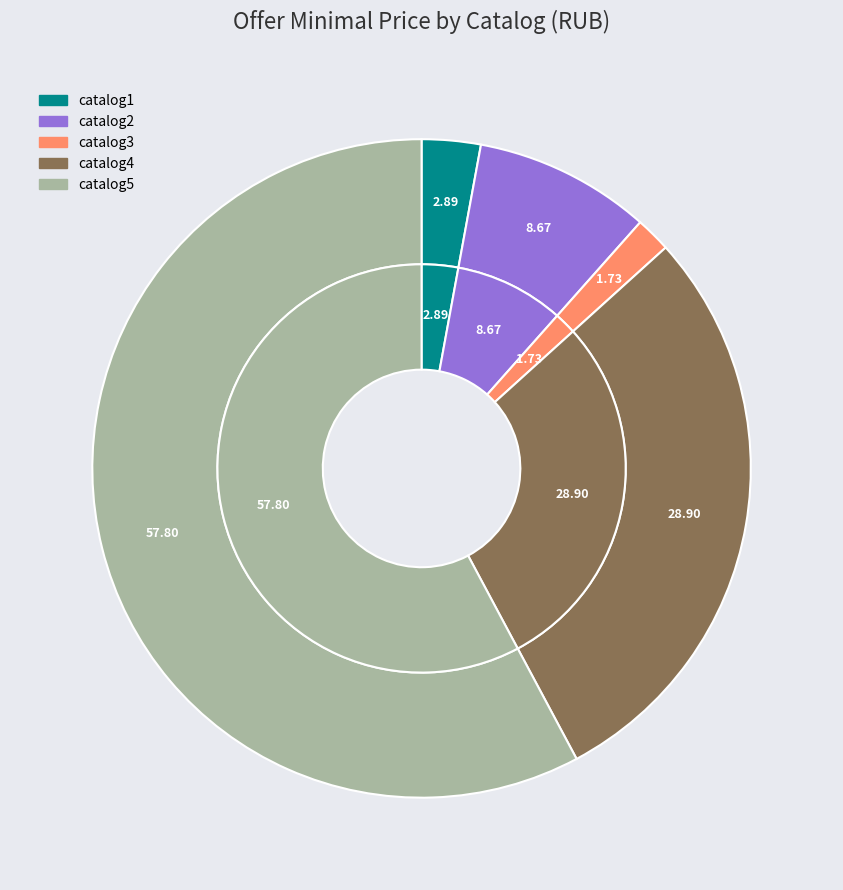

Rank the categories by value from lowest to highest.

catalog3, catalog1, catalog2, catalog4, catalog5